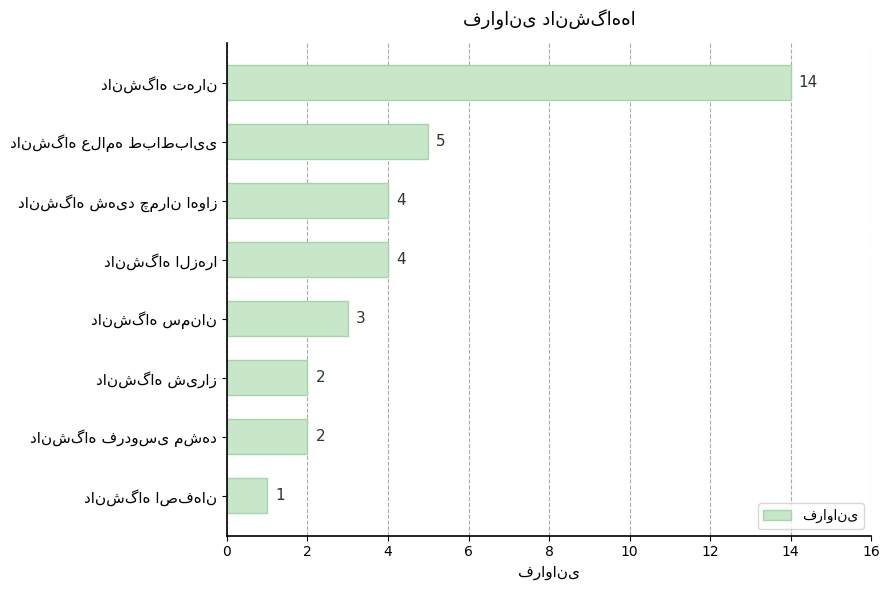

Reading top to bottom, extract all data points from this chart.

14	5	4	4	3	2	2	1